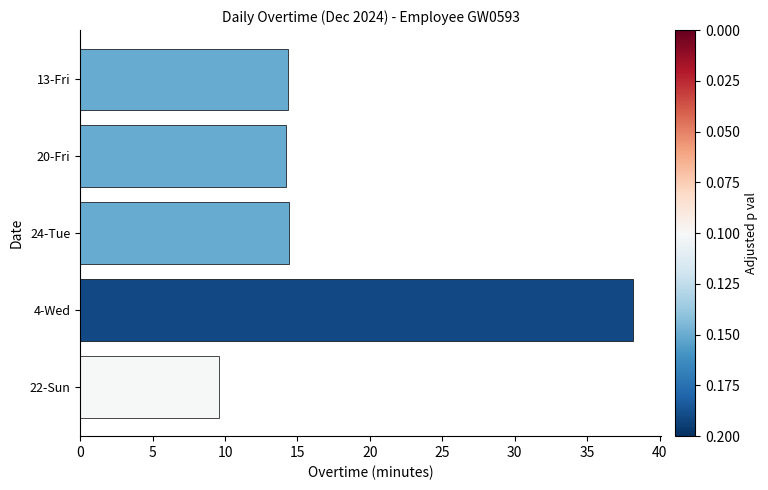

What is the greatest value displayed?

38.2